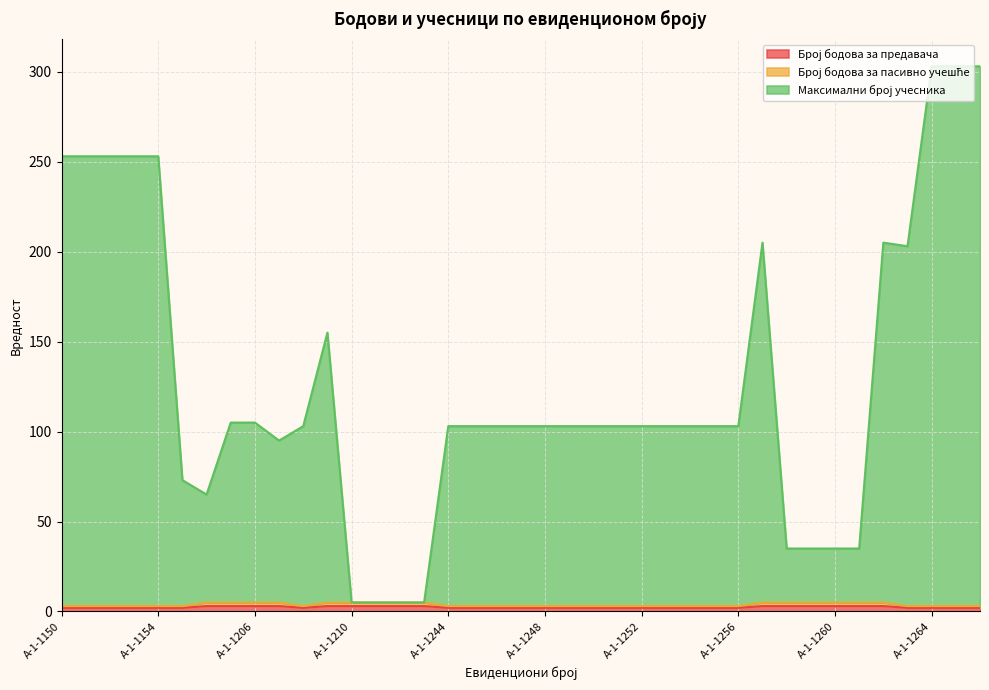

How many data points in Максимални број учесника are above 103?

14